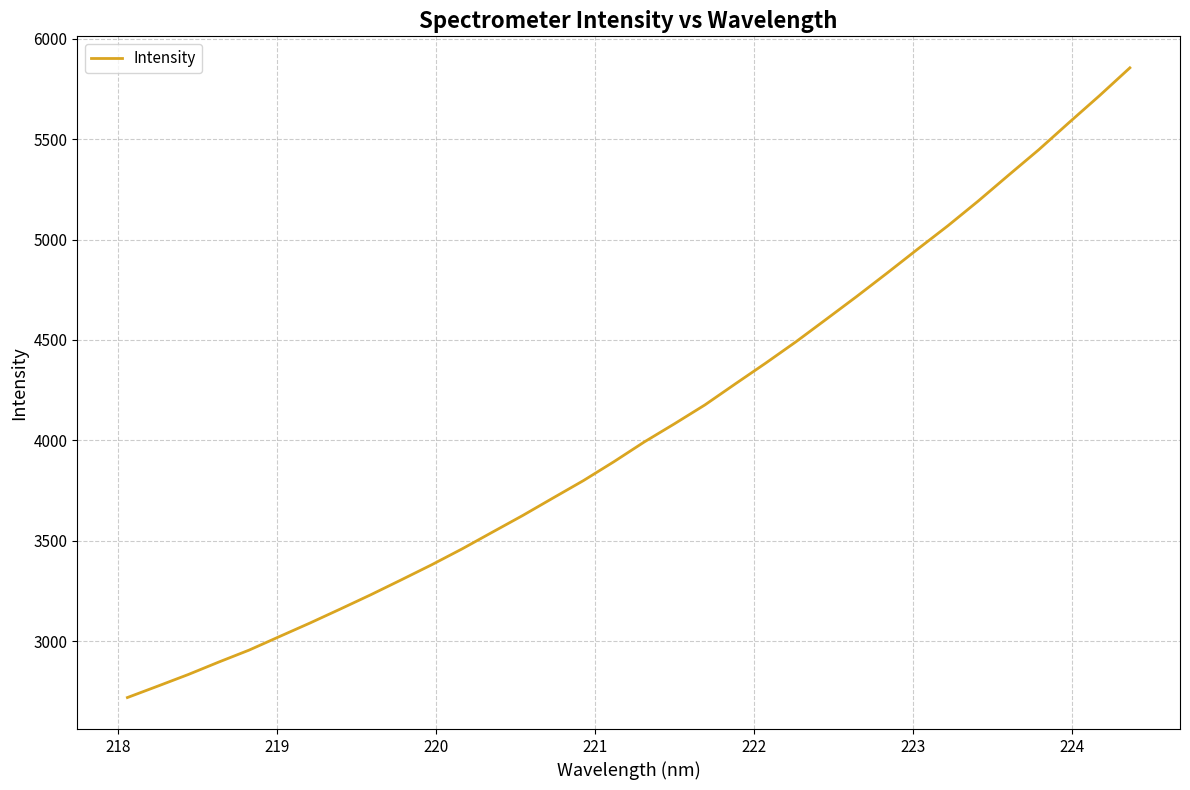

What is the difference between the maximum and minimum values?

3135.3